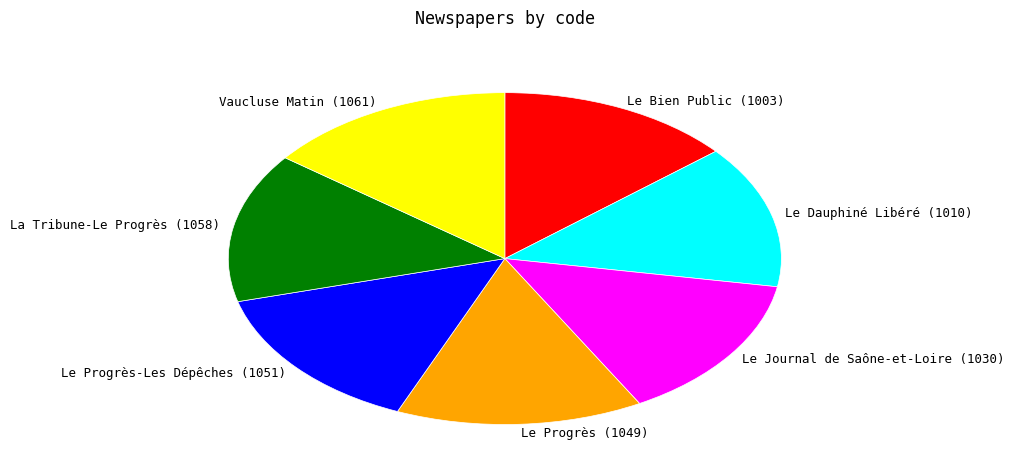

Do Le Journal de Saône-et-Loire and Le Bien Public together represent more than half of the pie?

No